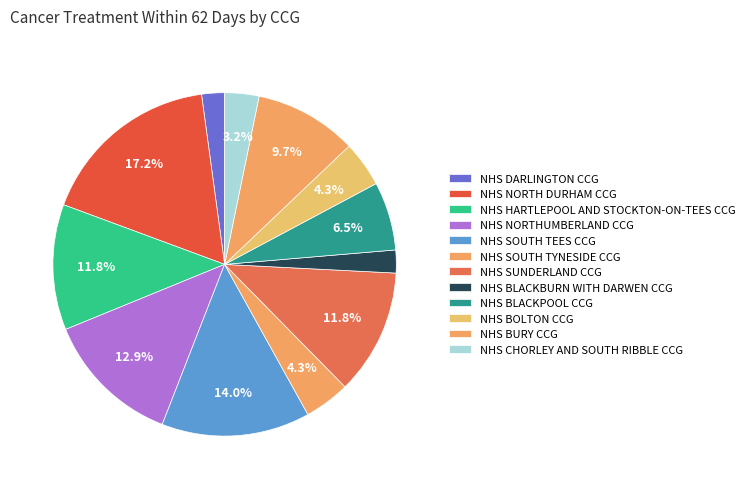

Is it true that NHS BOLTON CCG is 4% of the pie?

True